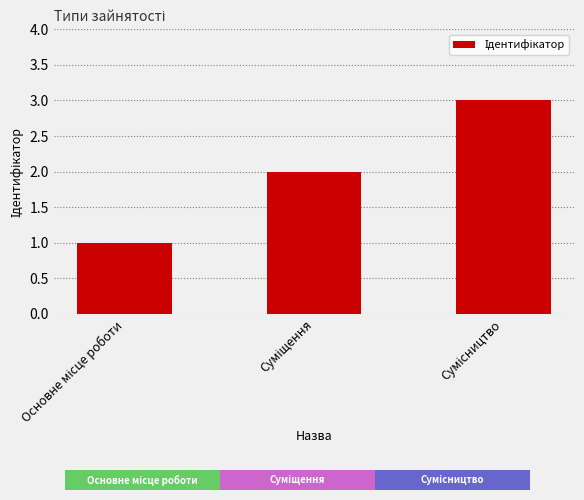

What is the minimum value shown in the chart?

1